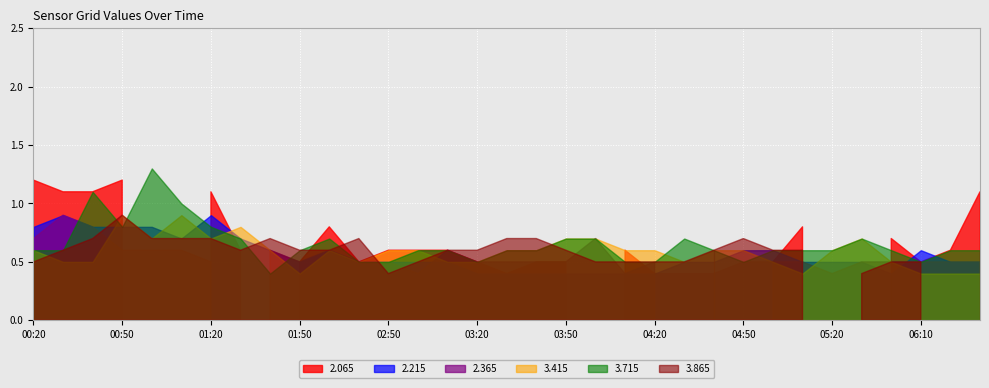

What are all the series names shown in the legend?

2.065, 2.215, 2.365, 3.415, 3.715, 3.865